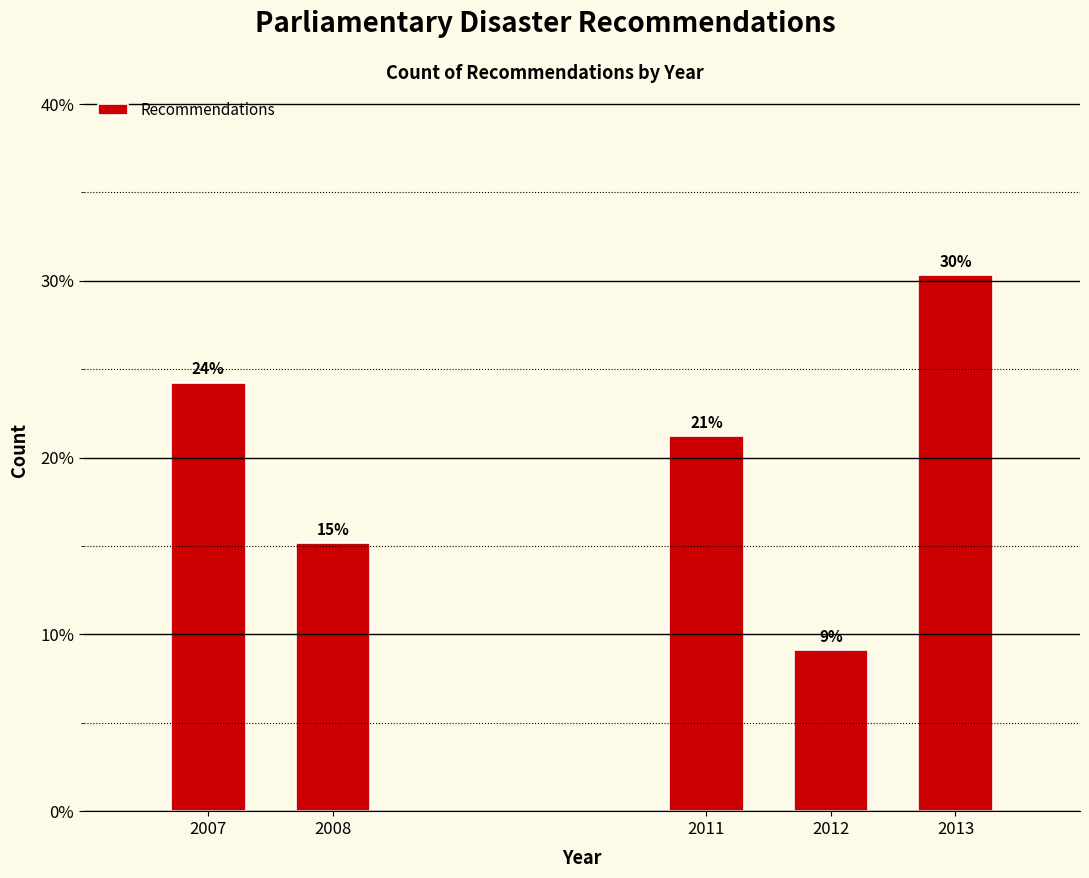

Does the chart contain any negative values?

No